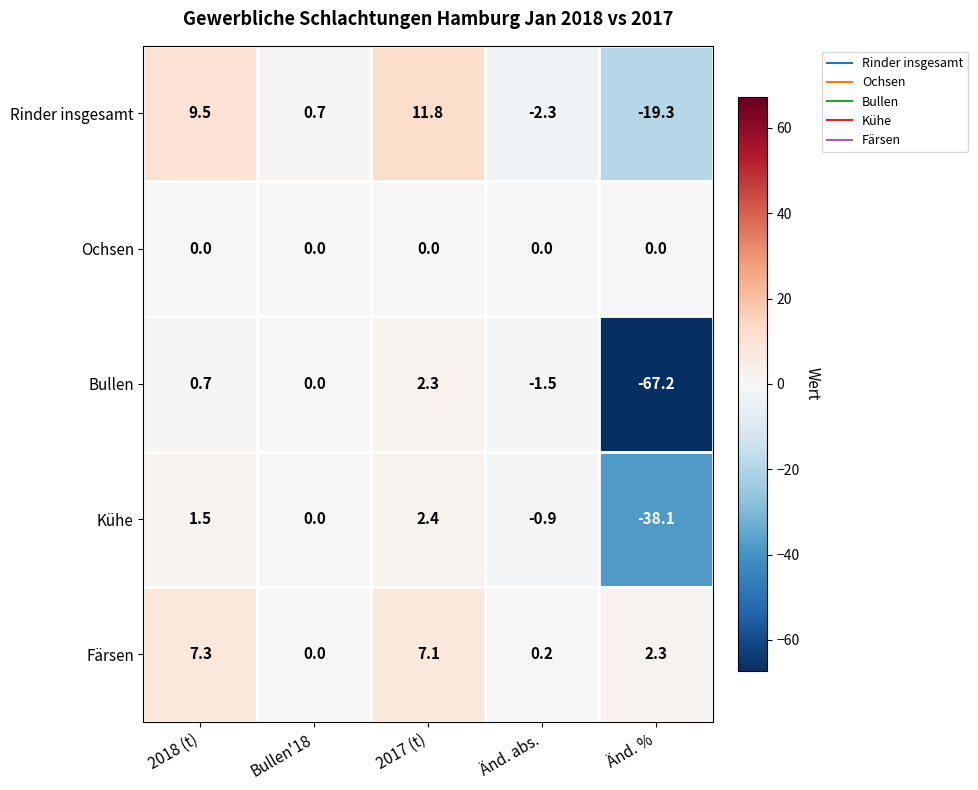

At which label does Rinder insgesamt first exceed 0?

2018 (t)